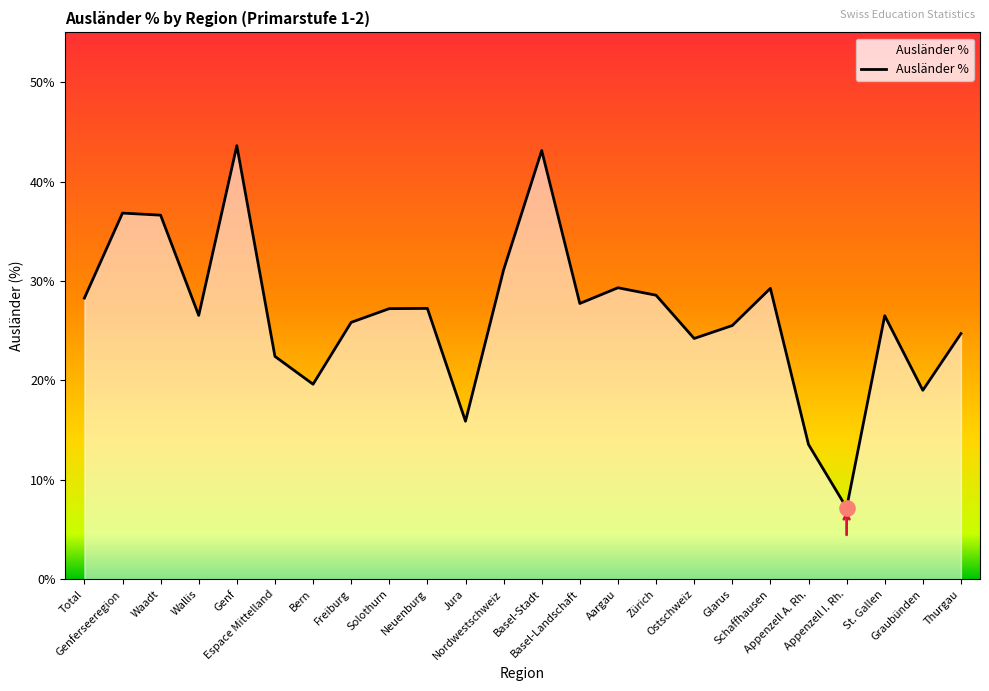

What is the ratio of the value at Glarus to the value at Appenzell I. Rh.?

3.5